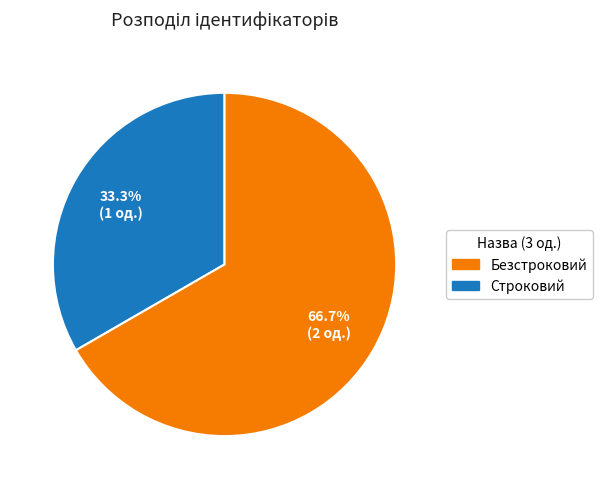

Does any single category account for the majority?

Yes